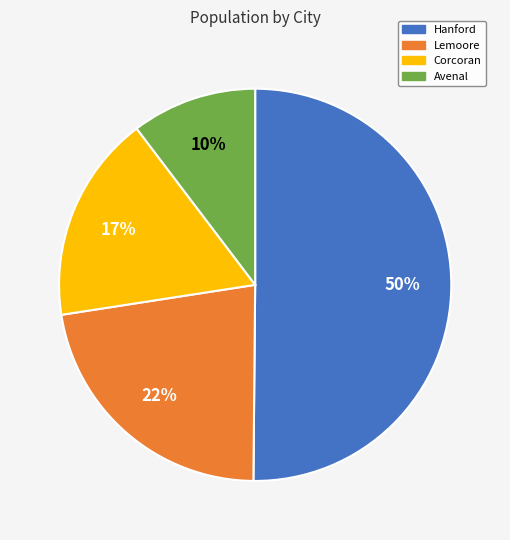

What is the ratio of the value at Avenal to the value at Hanford?

0.2